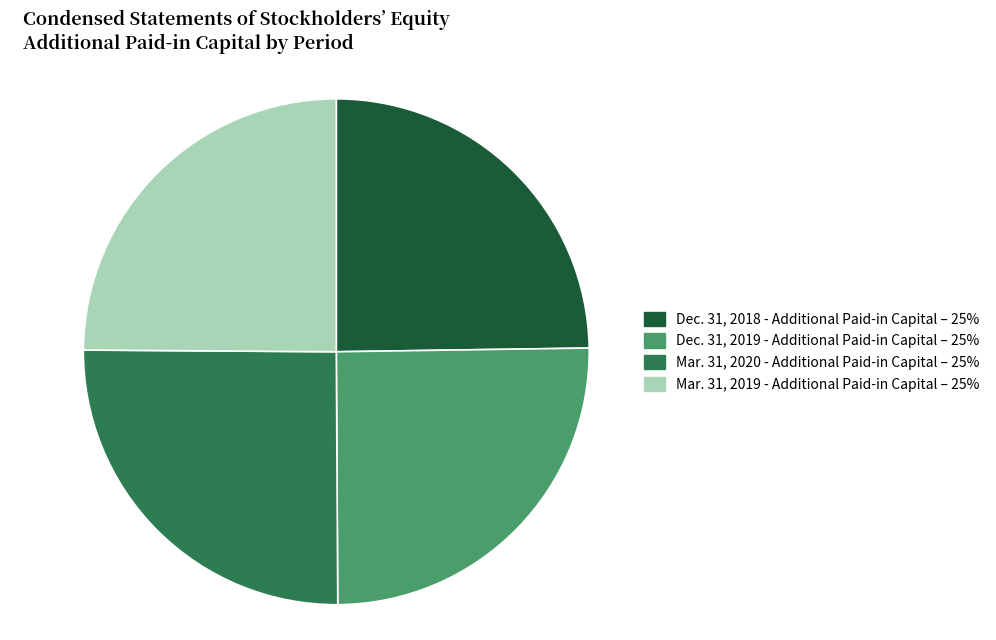

What is the ratio of the value at Dec. 31, 2018 - Additional Paid-in Capital to the value at Dec. 31, 2019 - Additional Paid-in Capital?

1.0